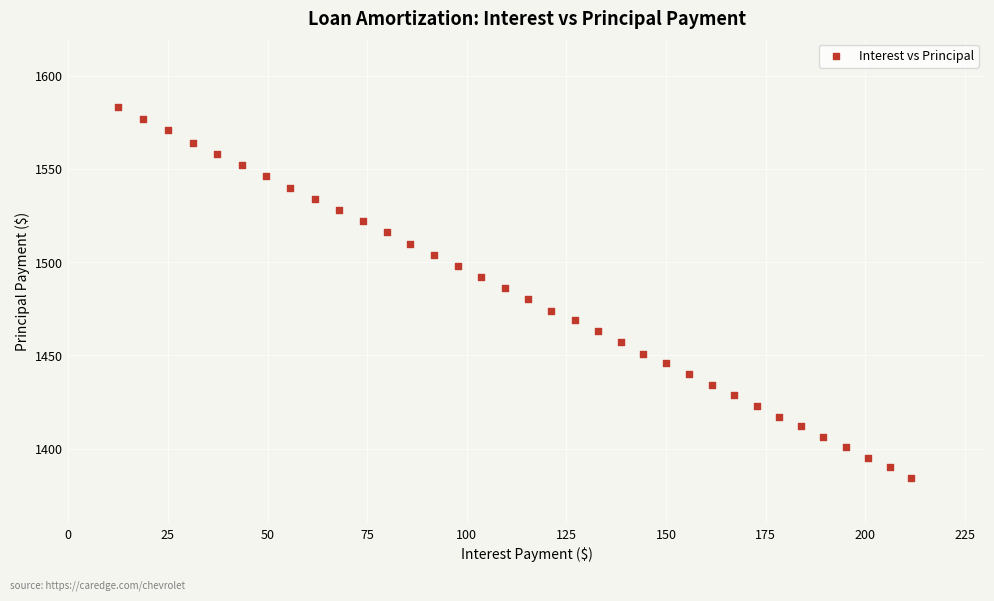

What is the range of Y values (max minus min)?

199